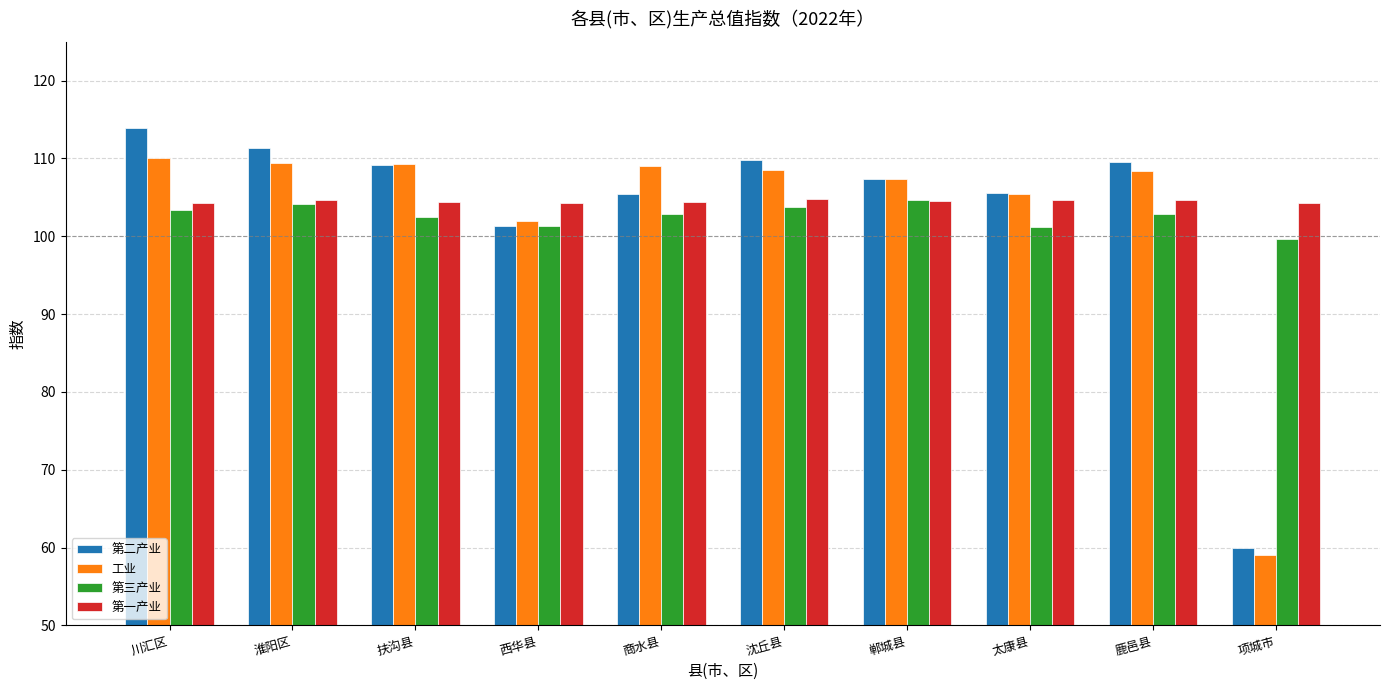

Between 川汇区 and 商水县, which series saw the biggest shift?

第二产业